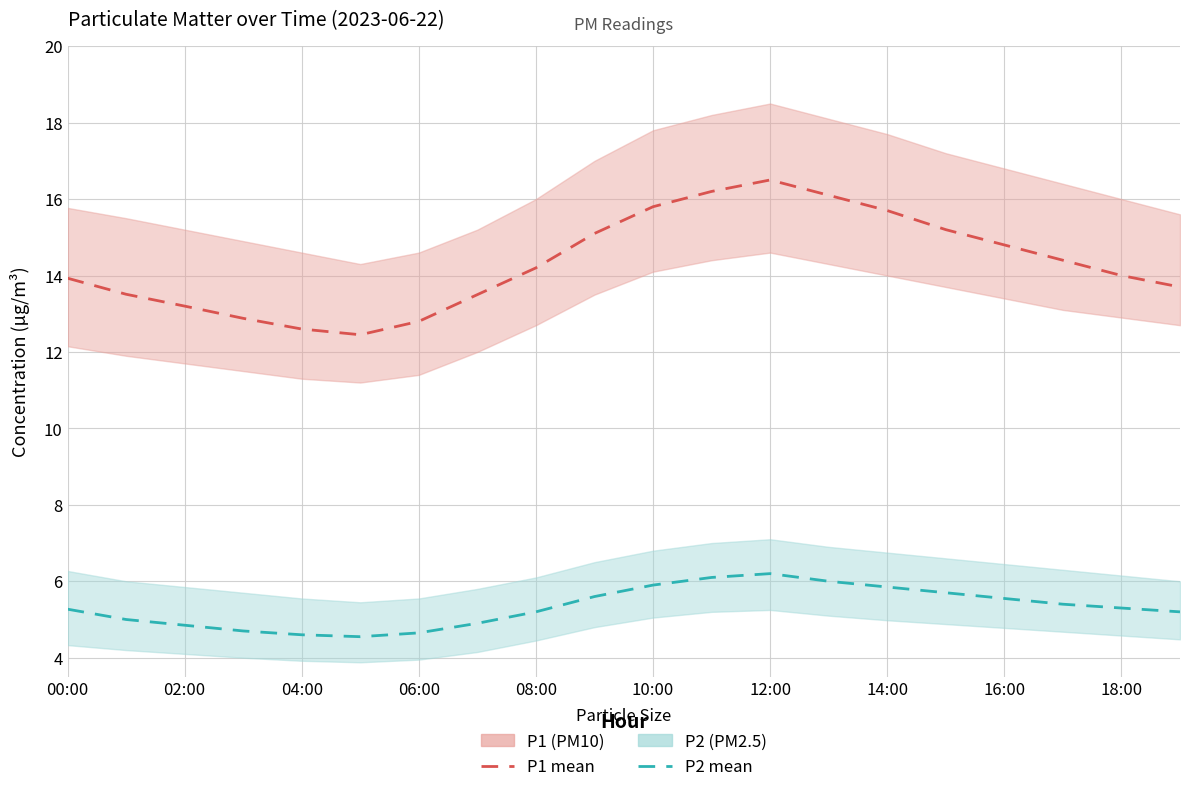

How many data points in P2 mean are less than 5?

6